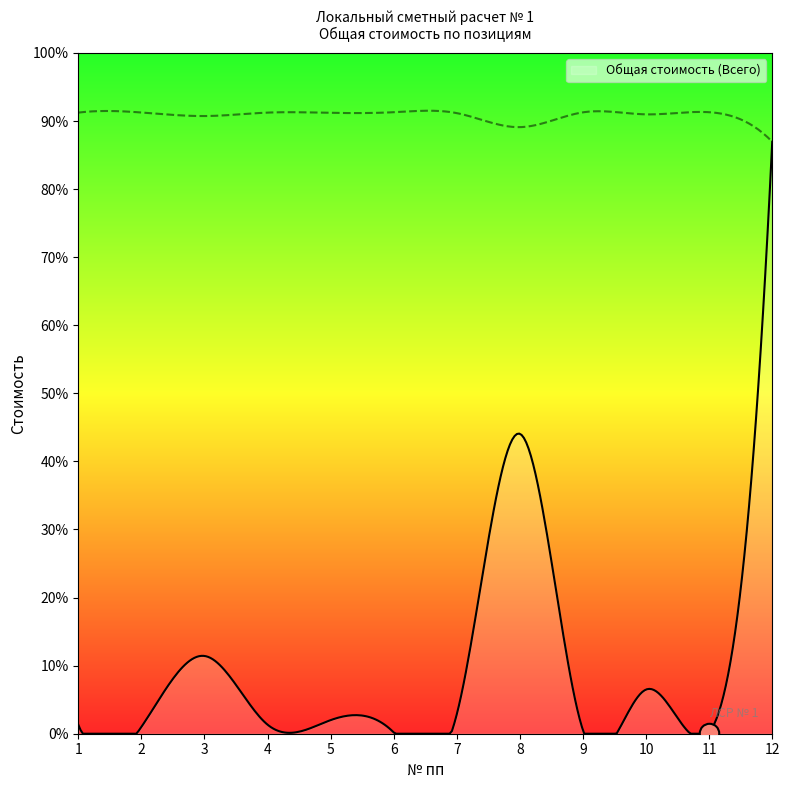

What is the change in value from 6 to 12?

+11340